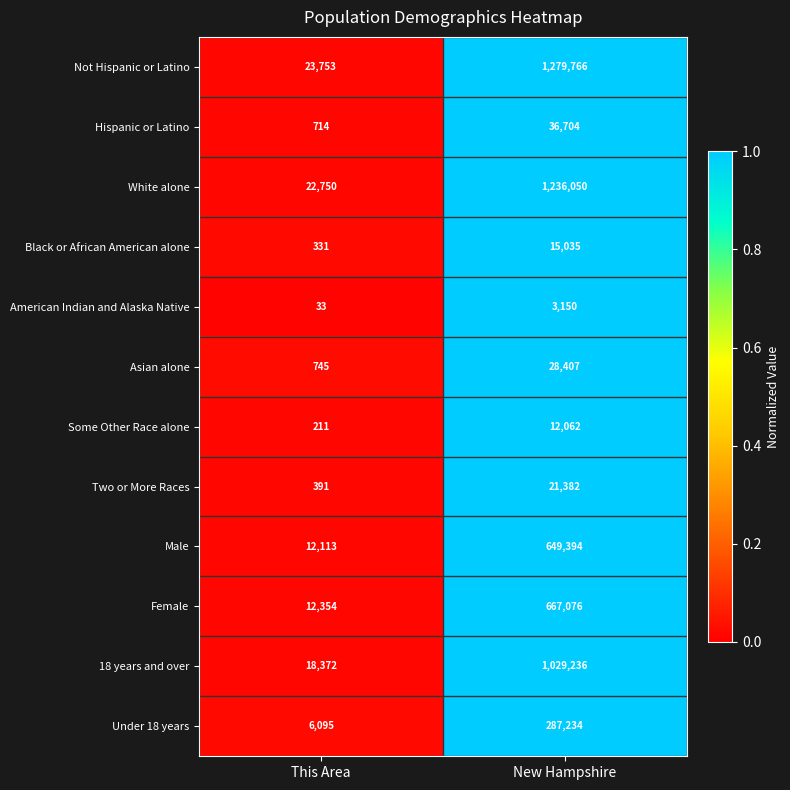

Reading left to right, extract all data points from this chart.

Not Hispanic or Latino: 23753	1279766
Hispanic or Latino: 714	36704
White alone: 22750	1236050
Black or African American alone: 331	15035
American Indian and Alaska Native: 33	3150
Asian alone: 745	28407
Some Other Race alone: 211	12062
Two or More Races: 391	21382
Male: 12113	649394
Female: 12354	667076
18 years and over: 18372	1029236
Under 18 years: 6095	287234